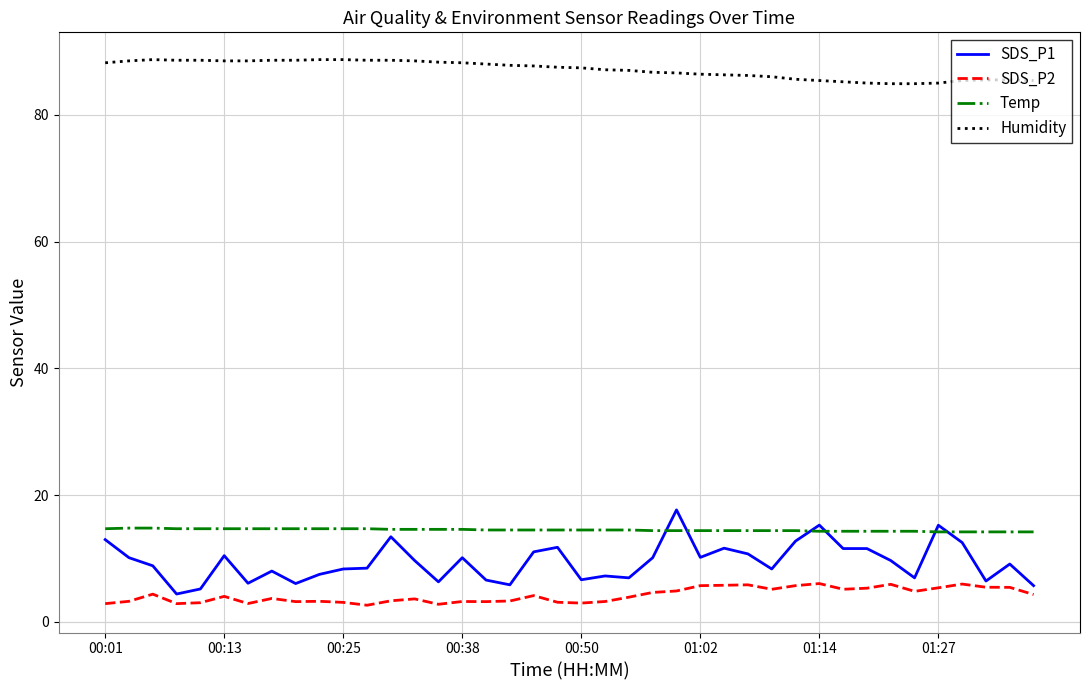

Which series has the widest spread of values?

SDS_P1